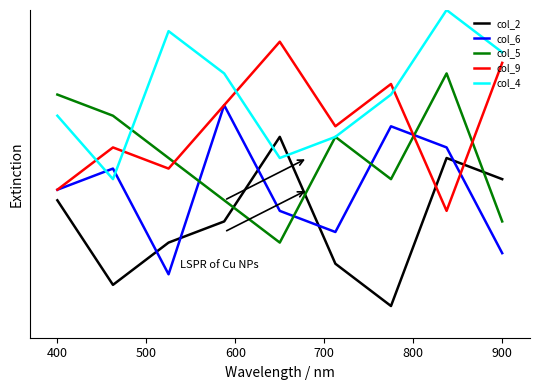

Is this an area chart (filled region under the line)?

No